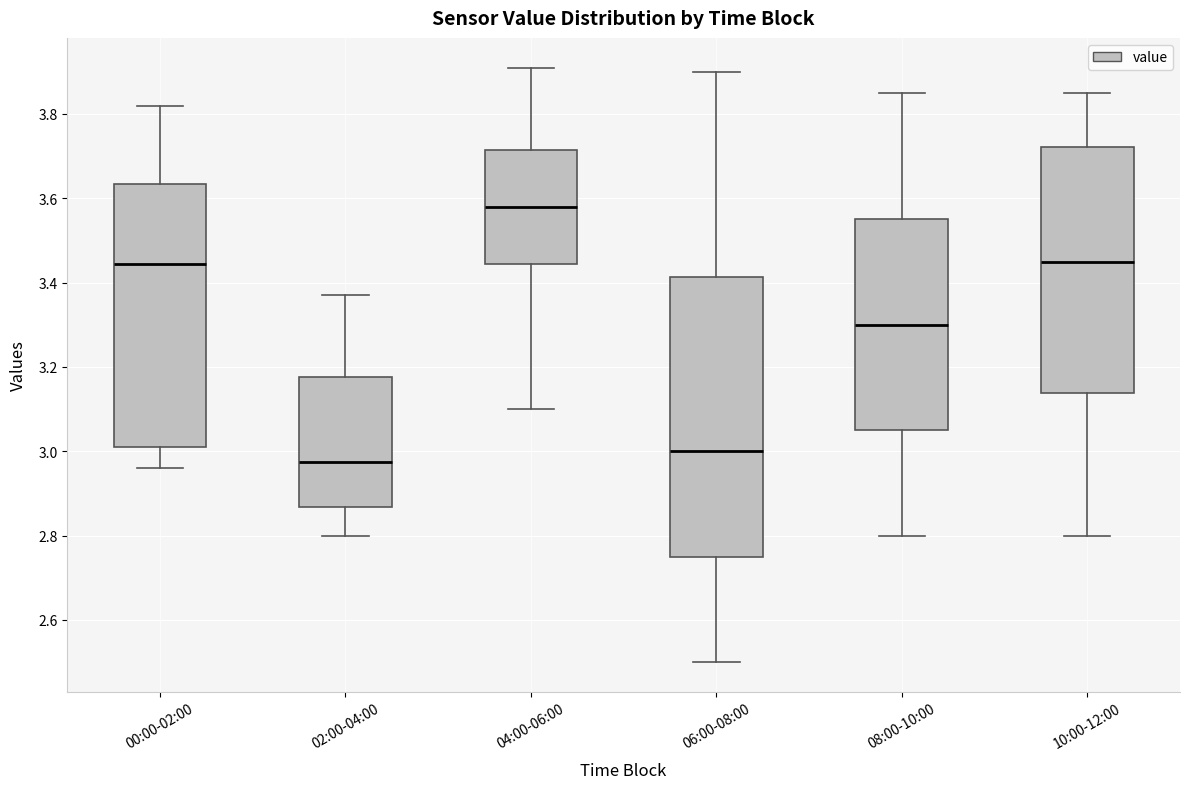

Reading left to right, read every box against the y-axis: the position of its median line, the range the box covers, and the ends of its whiskers. The values are not printed on the chart, so give them approximately, as read against the axis.

00:00-02:00: median 3.44, box 3.02 to 3.64, whiskers 2.96 to 3.82
02:00-04:00: median 2.98, box 2.86 to 3.18, whiskers 2.80 to 3.38
04:00-06:00: median 3.58, box 3.44 to 3.72, whiskers 3.10 to 3.92
06:00-08:00: median 3.00, box 2.76 to 3.42, whiskers 2.50 to 3.90
08:00-10:00: median 3.30, box 3.06 to 3.56, whiskers 2.80 to 3.86
10:00-12:00: median 3.46, box 3.14 to 3.72, whiskers 2.80 to 3.86